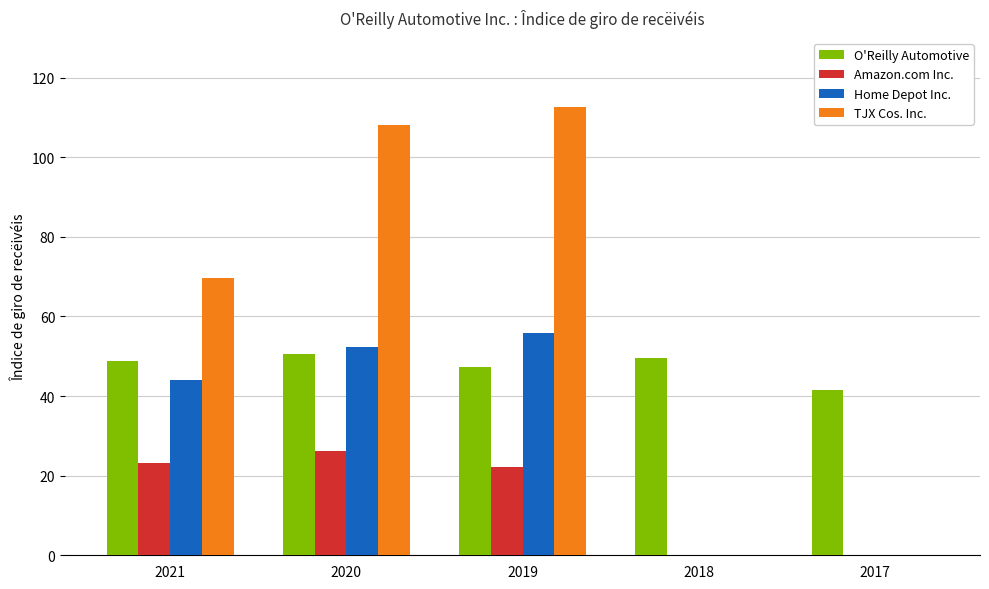

Which series has the largest total across all categories?

TJX Cos. Inc.